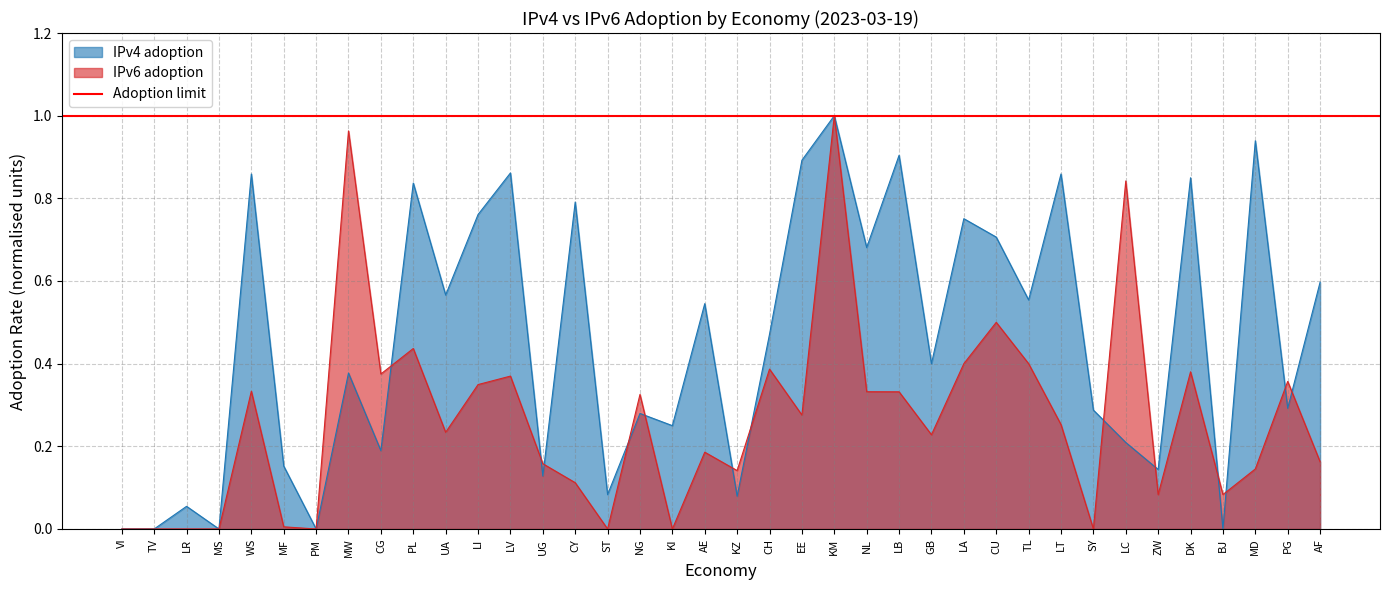

What is the sum of the IPv6 adoption values at BJ and AE?

0.3